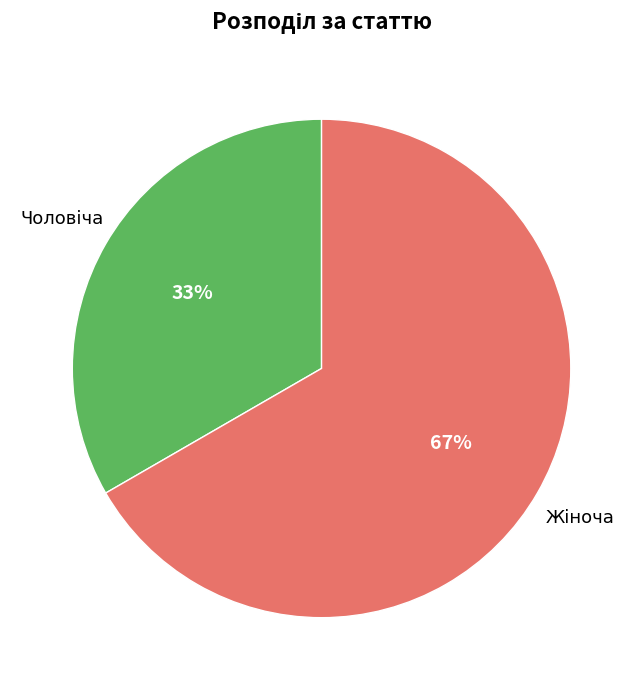

To the nearest percent, what is the average slice percentage?

50%